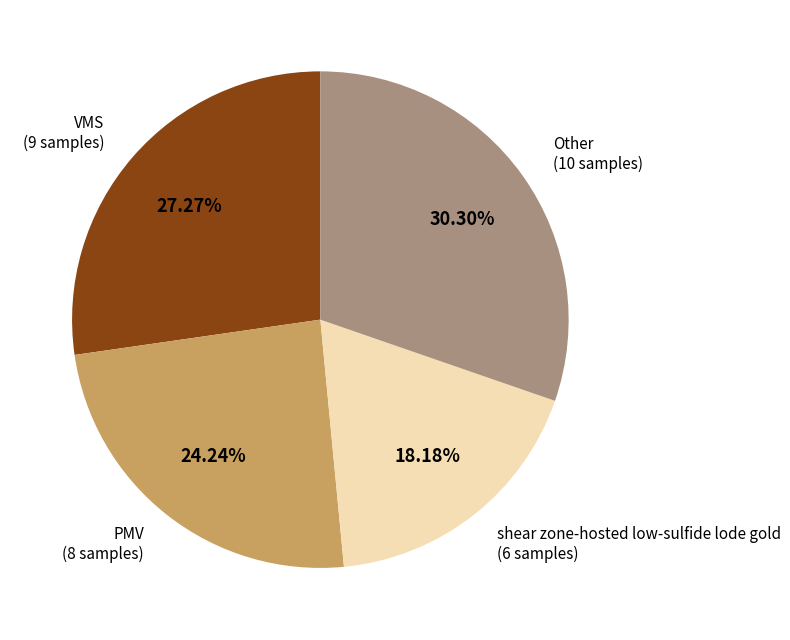

What is the smallest slice in the pie chart?

shear zone-hosted low-sulfide lode gold